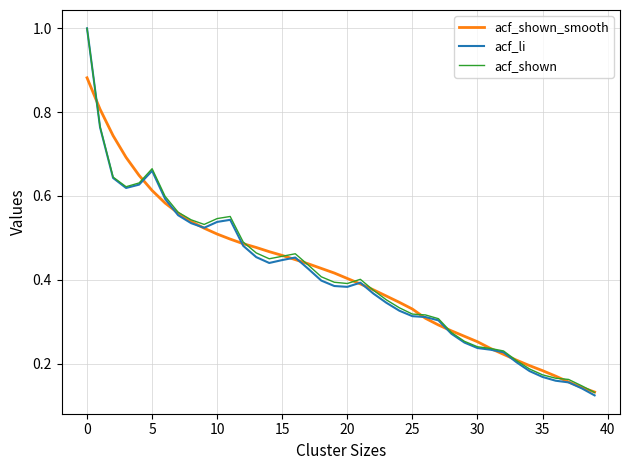

What is the greatest value displayed?

1.0